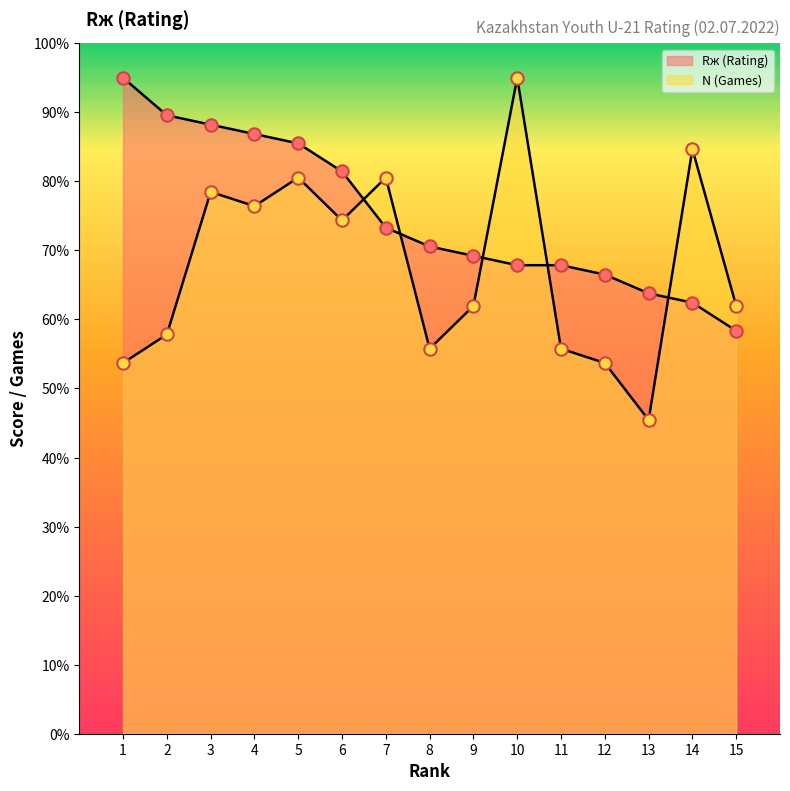

What are all the series names shown in the legend?

Rж (Rating), N (Games)